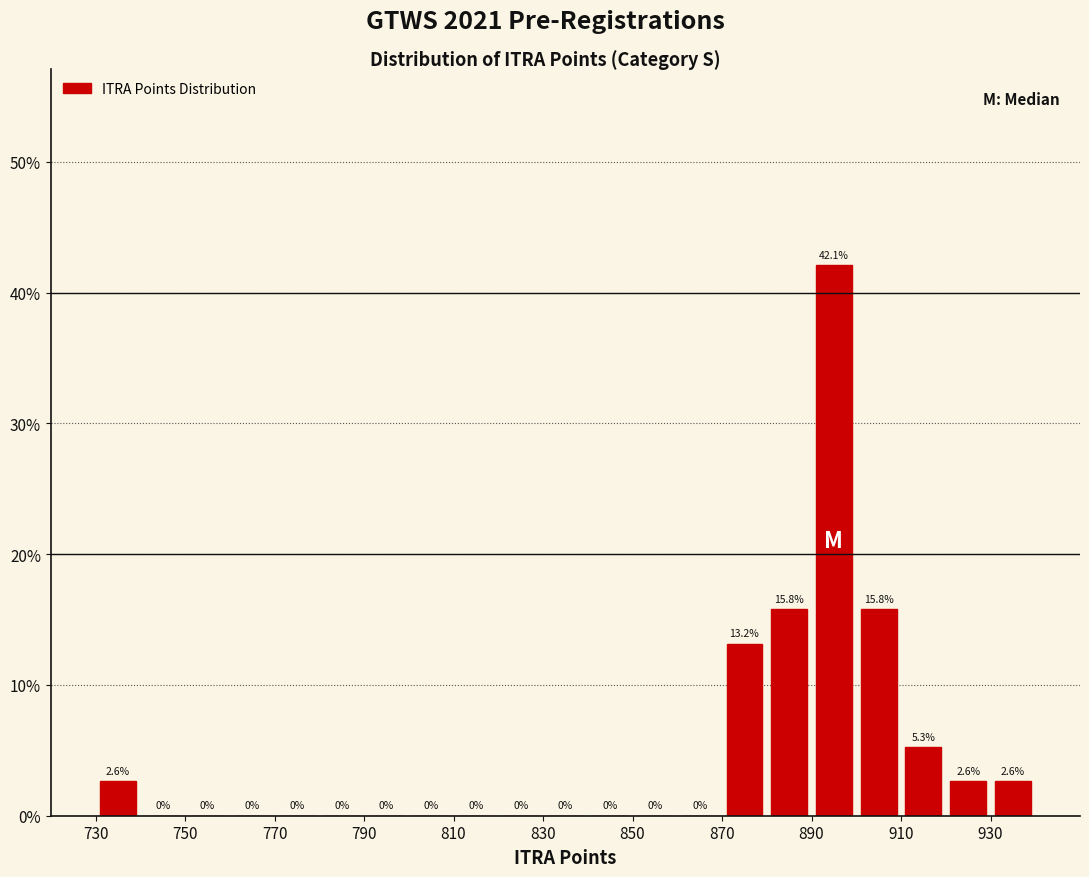

Reading left to right, transcribe this chart: for each bar, give the range it covers on the x-axis and its height.

730 to 740: 2.6
740 to 750: 0.0
750 to 760: 0.0
760 to 770: 0.0
770 to 780: 0.0
780 to 790: 0.0
790 to 800: 0.0
800 to 810: 0.0
810 to 820: 0.0
820 to 830: 0.0
830 to 840: 0.0
840 to 850: 0.0
850 to 860: 0.0
860 to 870: 0.0
870 to 880: 13.2
880 to 890: 15.8
890 to 900: 42.1
900 to 910: 15.8
910 to 920: 5.3
920 to 930: 2.6
930 to 940: 2.6